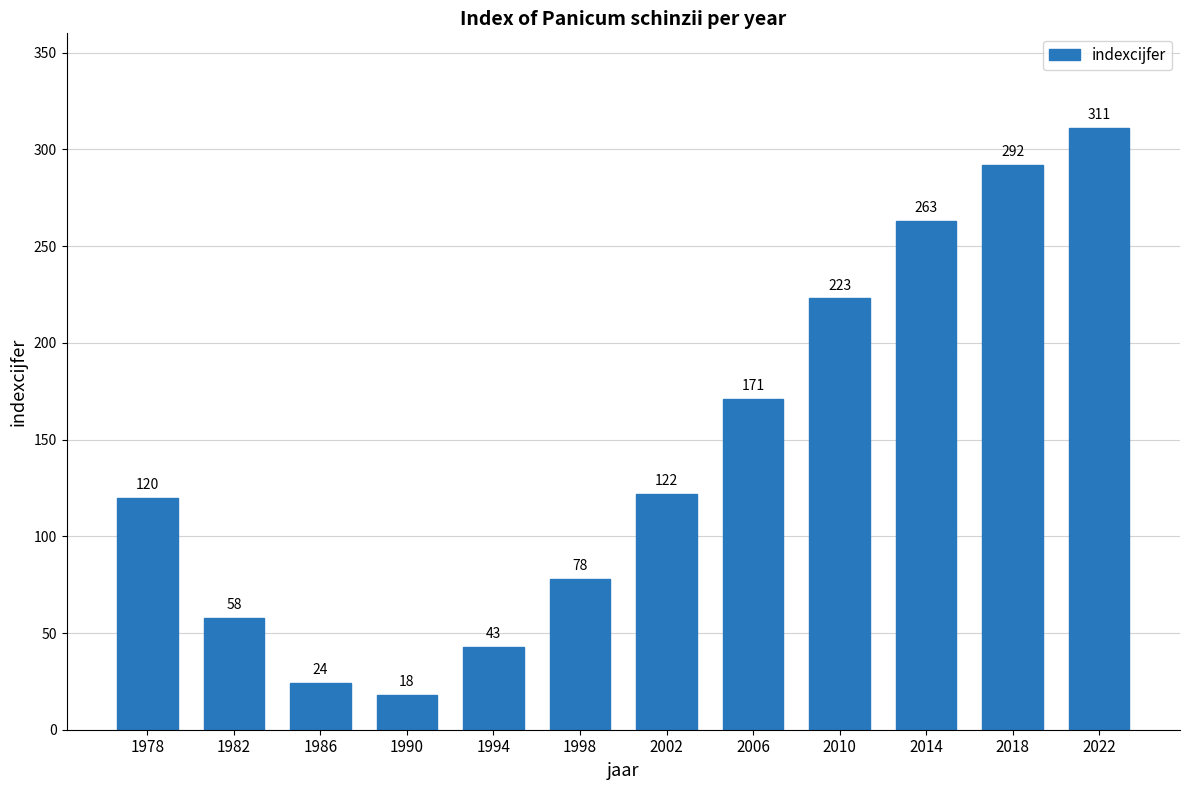

Are the bars grouped side by side (vs. stacked)?

No